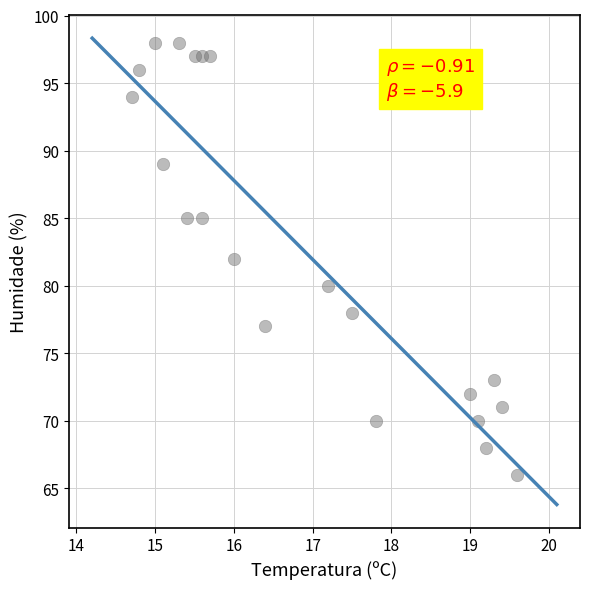

What is the range of Y values (max minus min)?

32